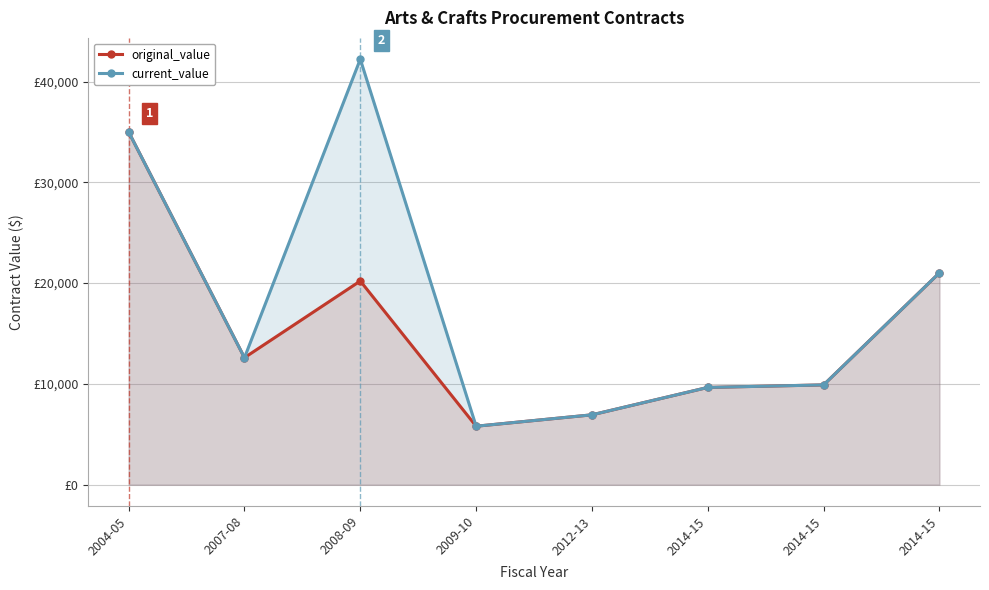

Is it true that original_value equals 35000.0 at 2004-05?

True